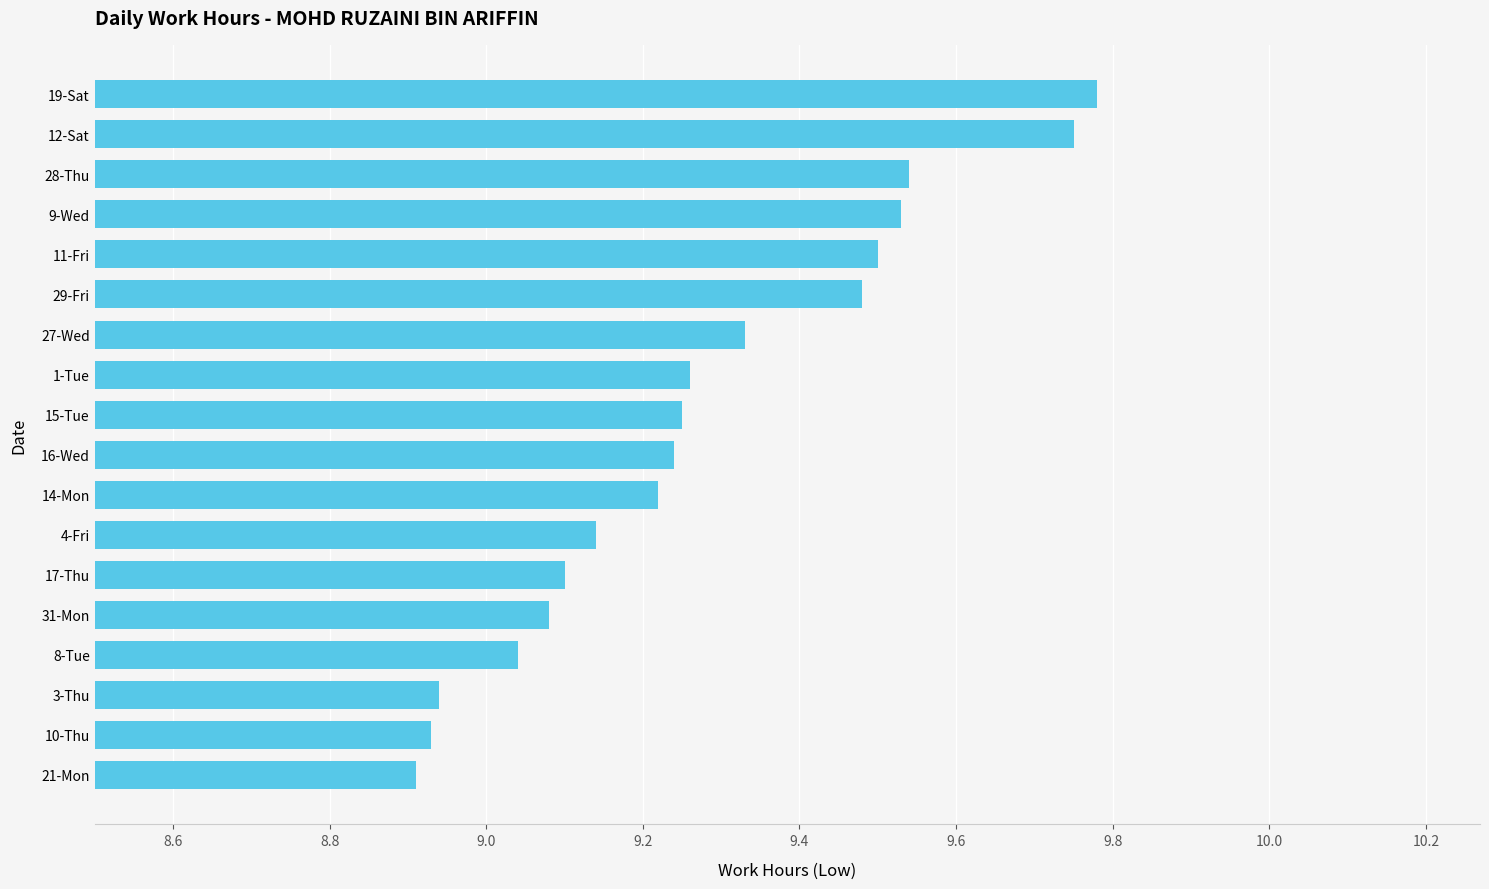

The value at 16-Wed is 15.7. True or false?

False